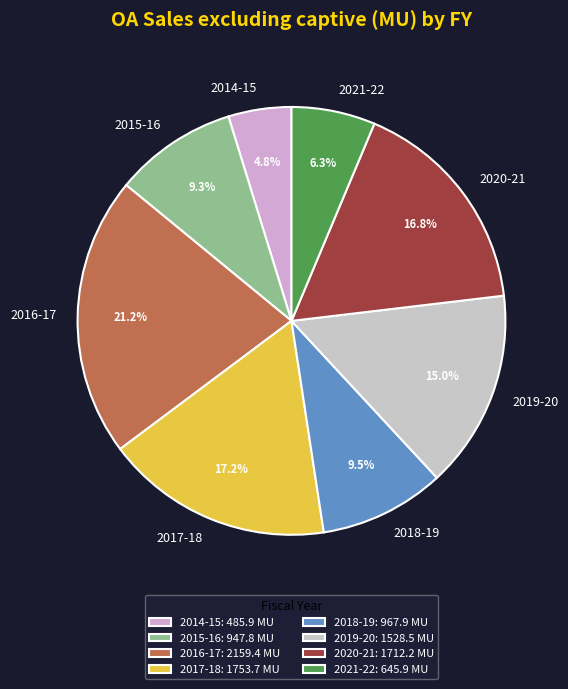

Approximately how many times larger is the value at 2020-21 compared to 2014-15?

3.5